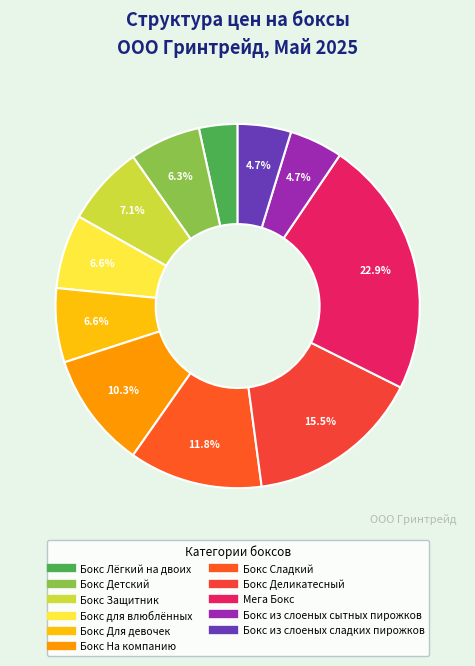

Rank the categories by value from highest to lowest.

Мега Бокс, Бокс Деликатесный, Бокс Сладкий, Бокс На компанию, Бокс Защитник, Бокс для влюблённых, Бокс Для девочек, Бокс Детский, Бокс из слоеных сытных пирожков, Бокс из слоеных сладких пирожков, Бокс Лёгкий на двоих